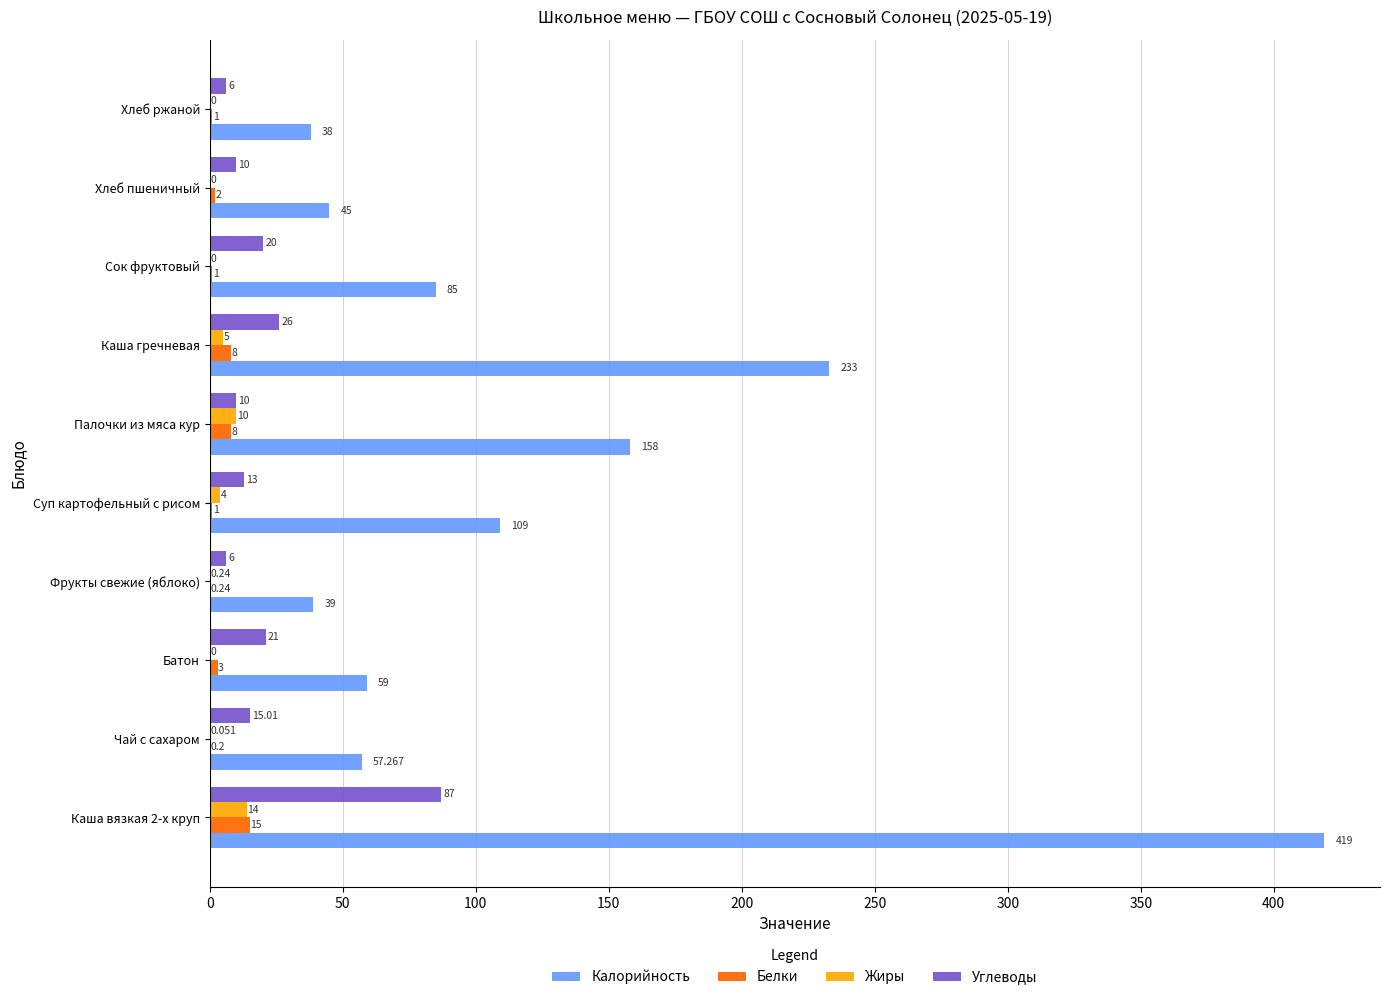

Which series has the largest total across all categories?

Калорийность